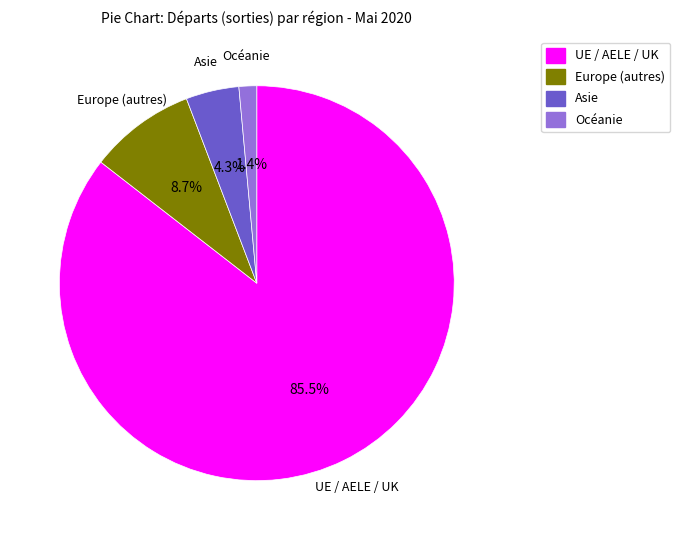

How many slices are in this pie chart?

4